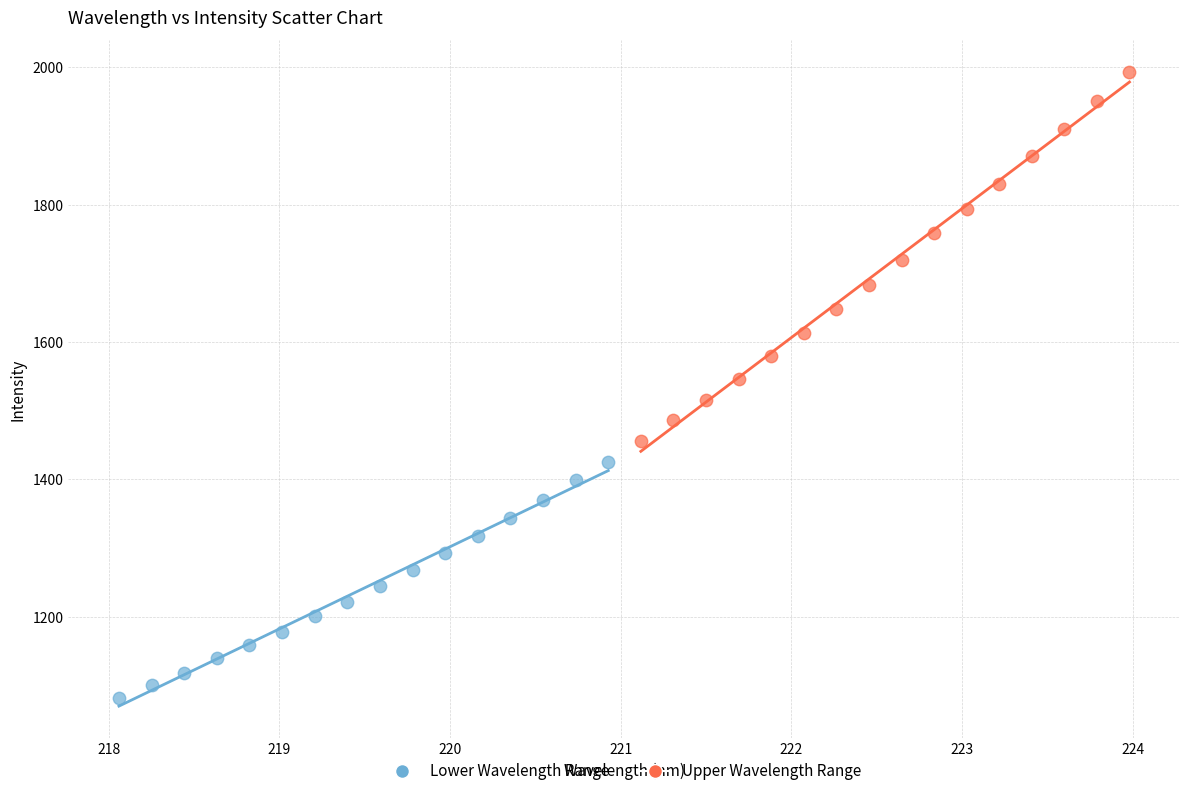

Which series reaches the maximum Y coordinate?

Upper Wavelength Range